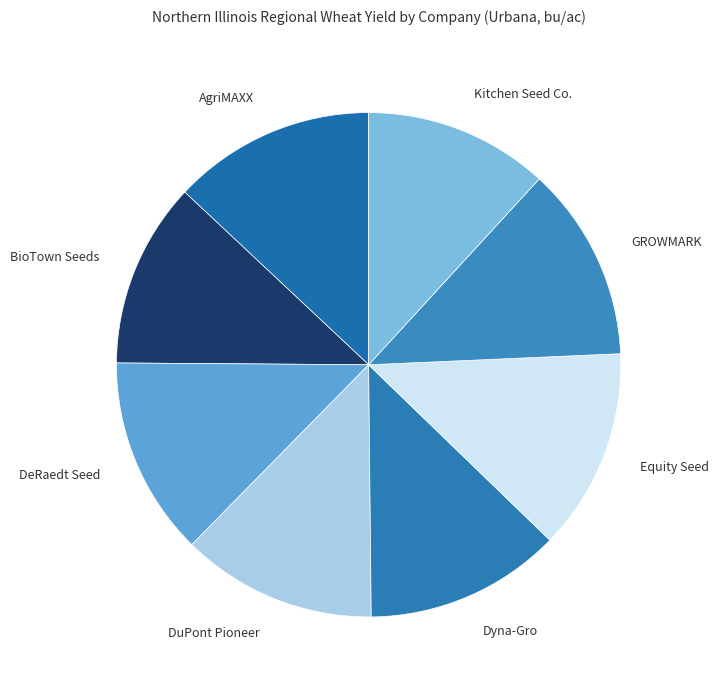

Combined, do GROWMARK and AgriMAXX account for over 50%?

No